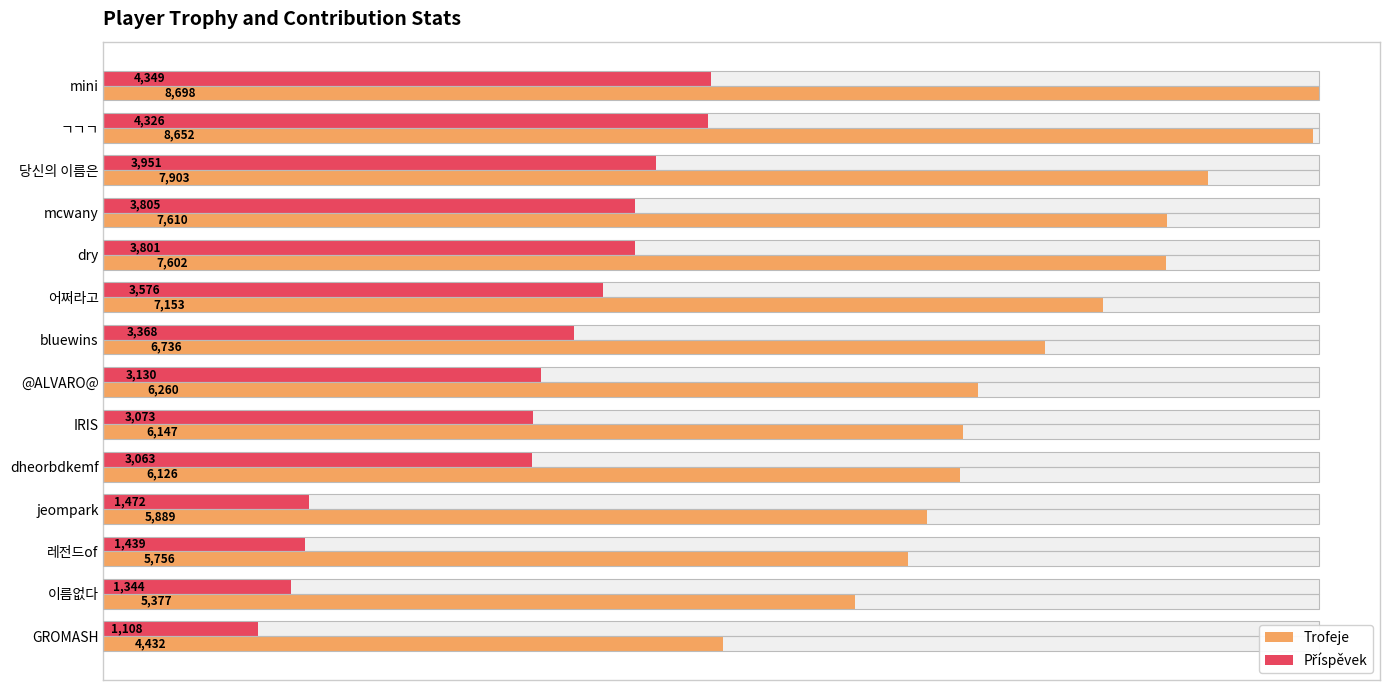

How many bars are there in total?

28